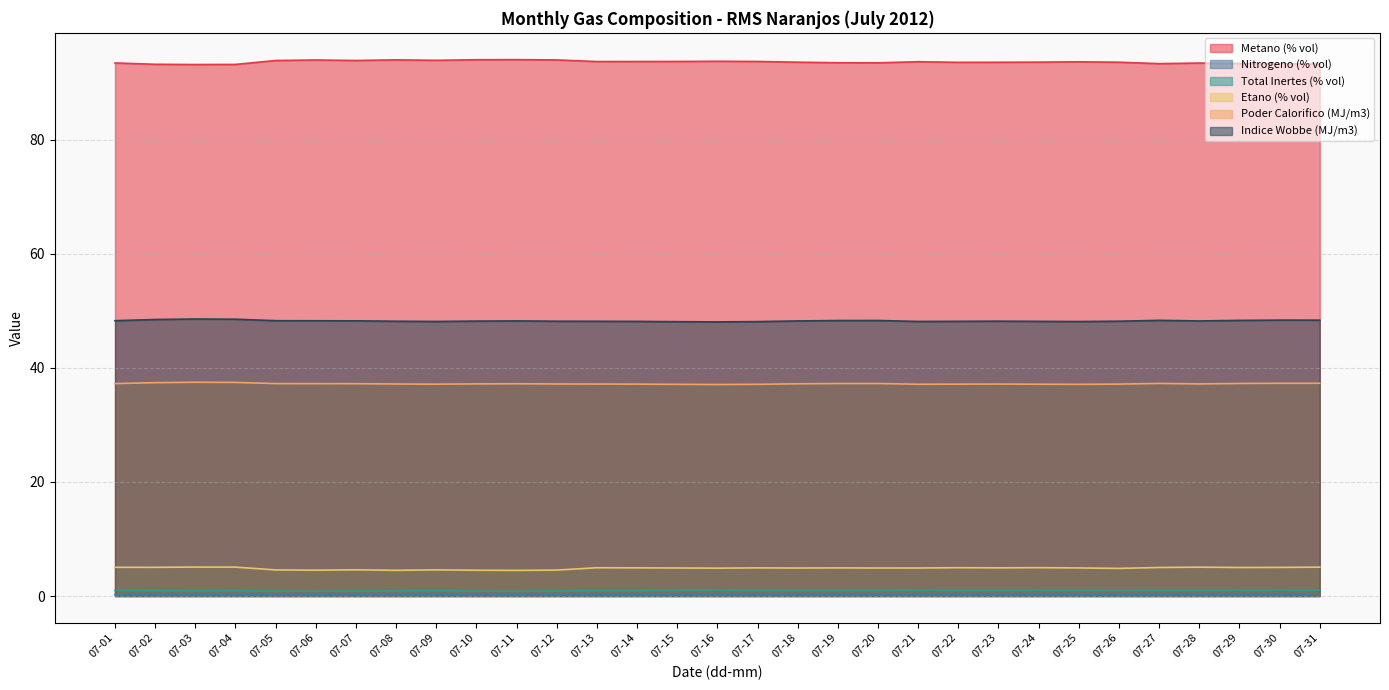

At how many categories does at least one series exceed 3?

31